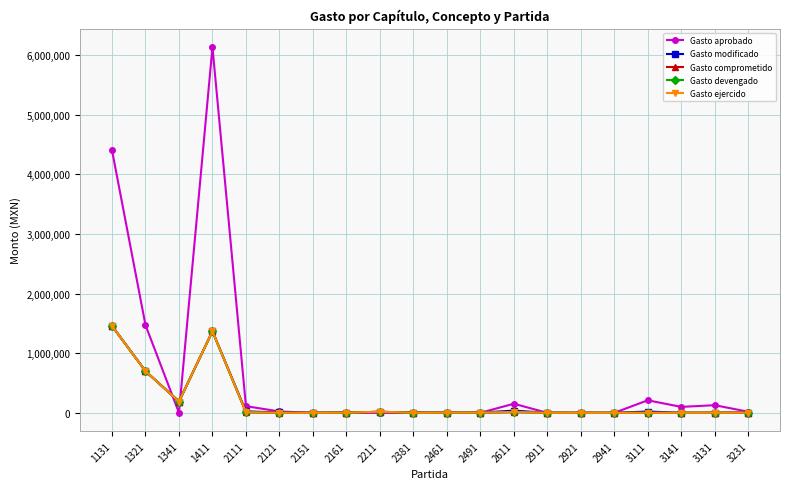

Which series has the largest total across all categories?

Gasto aprobado